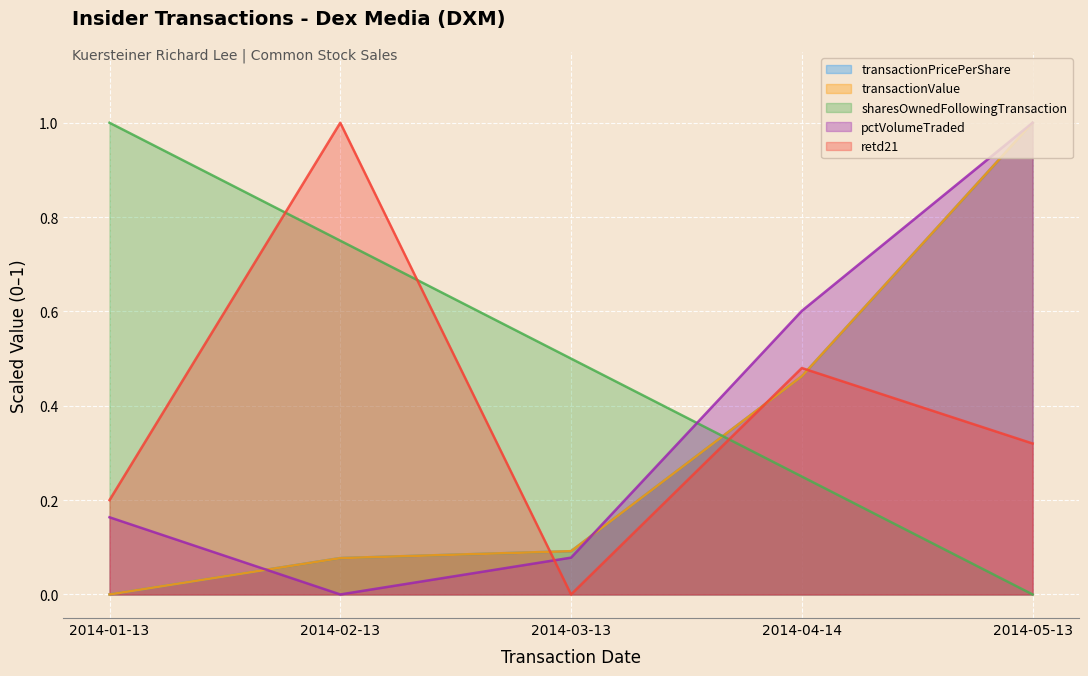

What is the maximum value for pctVolumeTraded?

1.0